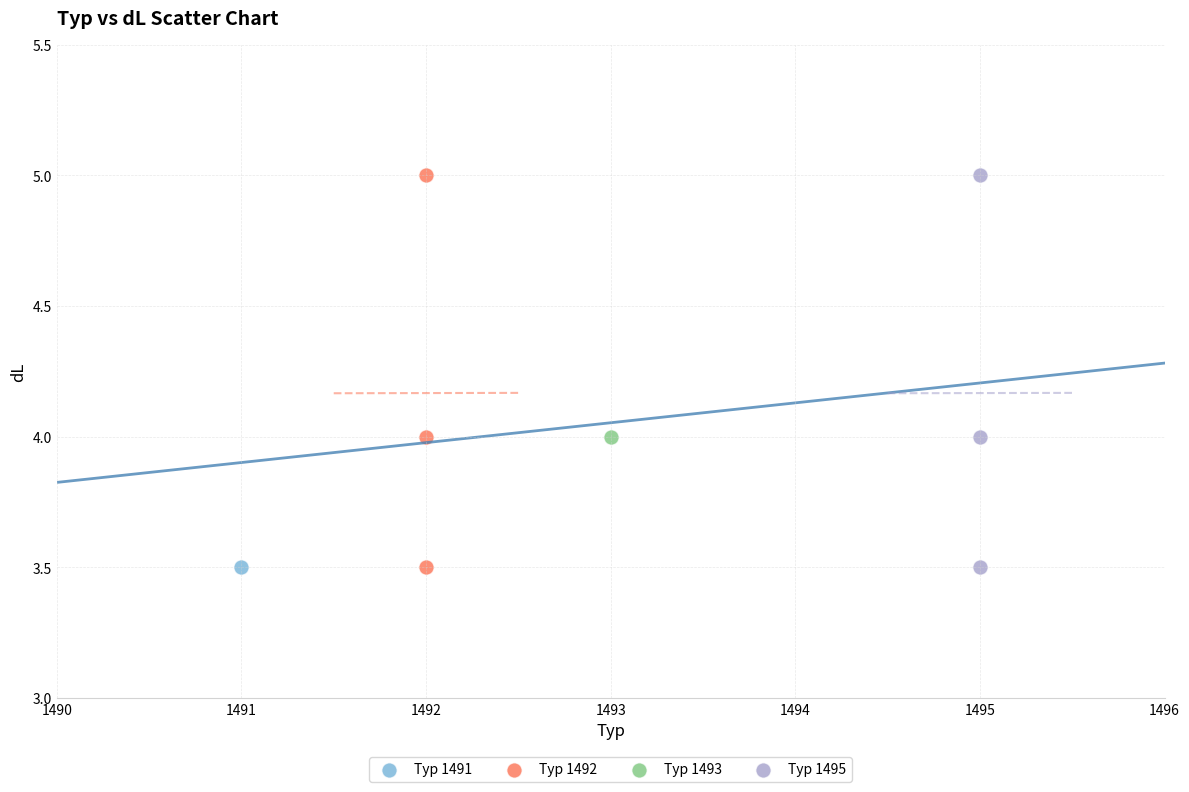

What are all the series names shown in the legend?

Typ 1491, Typ 1492, Typ 1493, Typ 1495